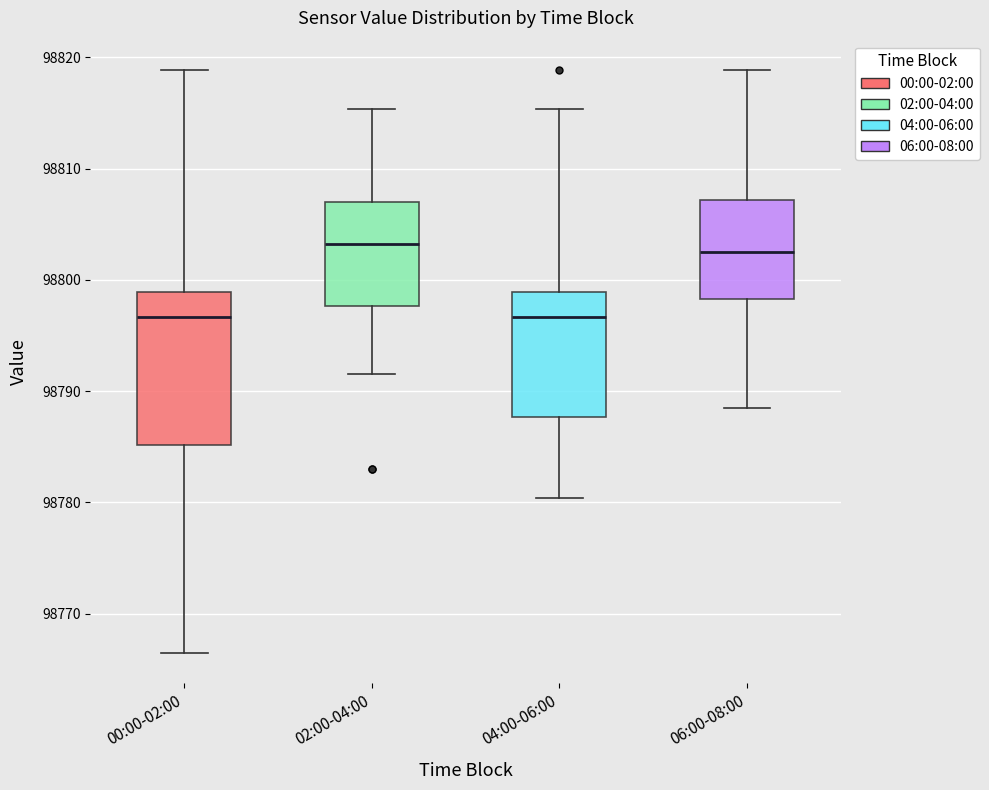

Which box is the tallest, from its lower edge to its upper edge?

00:00-02:00